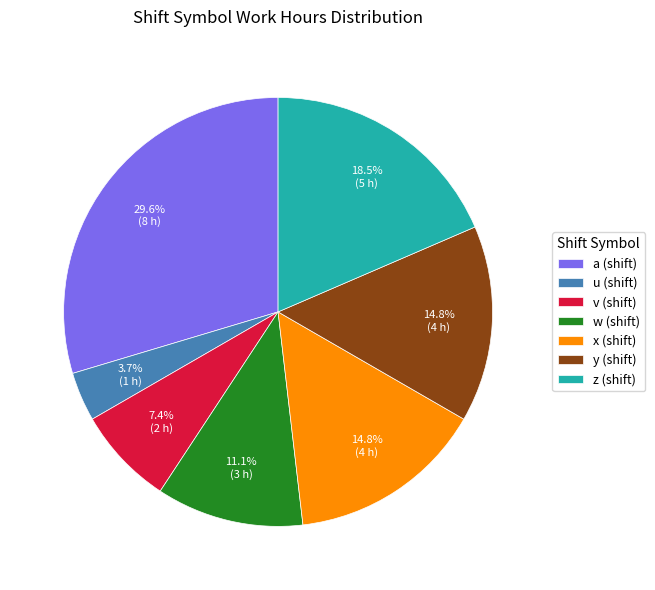

The w slice represents 11% of the pie. True or false?

True